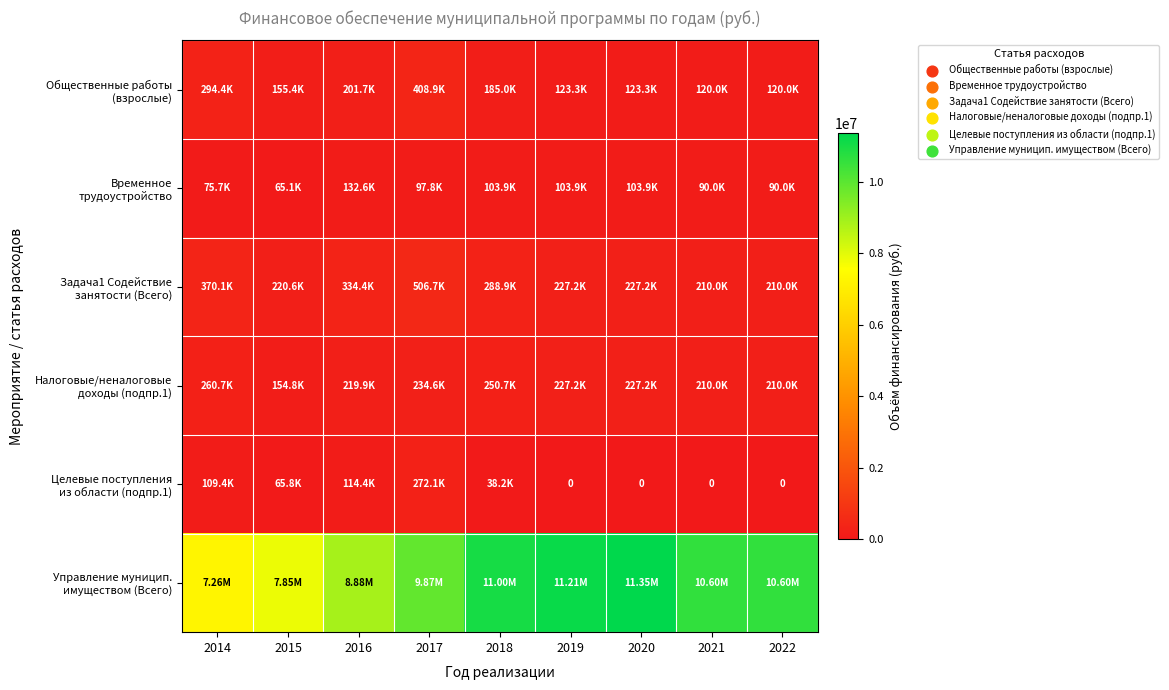

At how many categories does at least one series exceed 6055055?

9